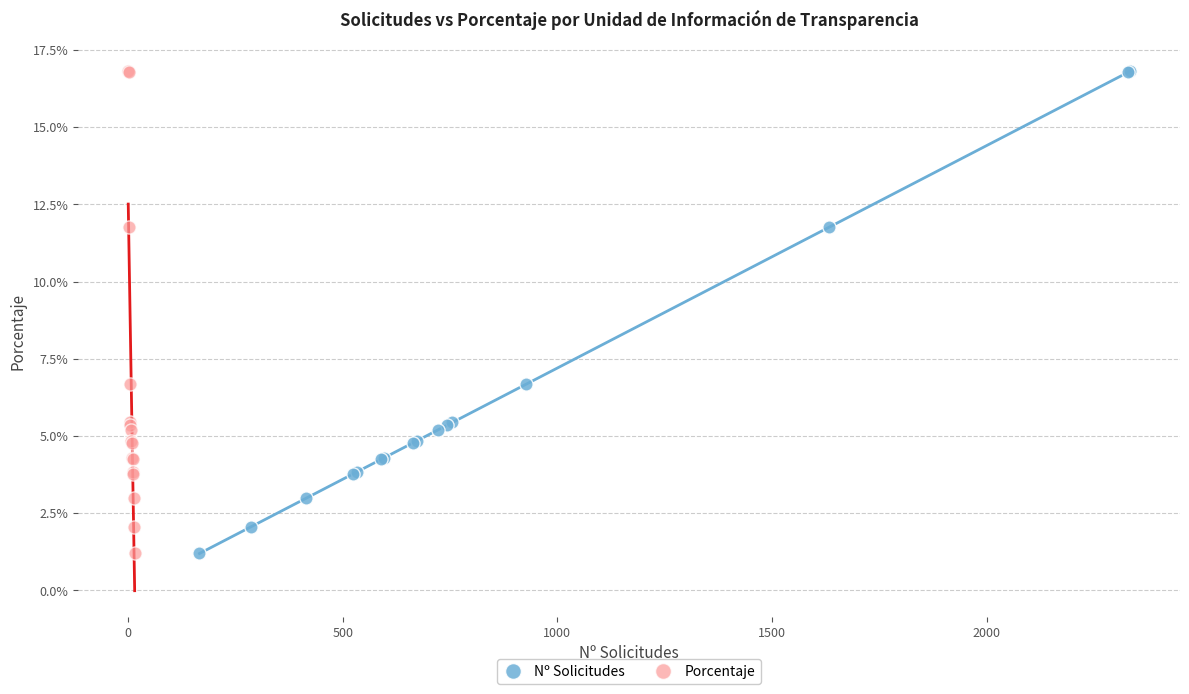

What are all the series names shown in the legend?

Nº Solicitudes, Porcentaje